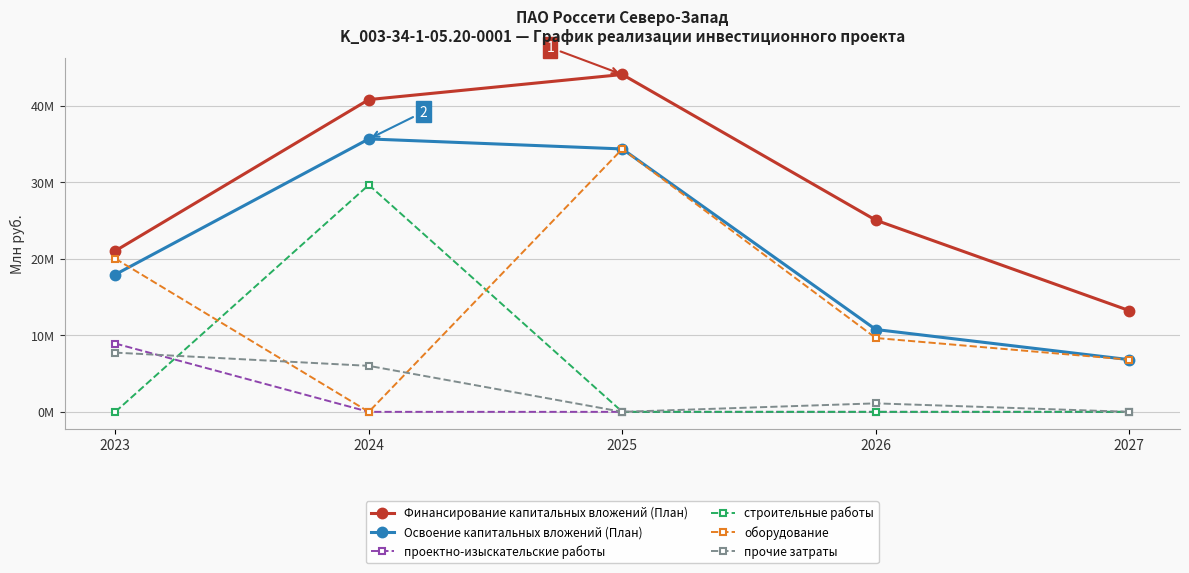

What is the total value across all series at 2025?

112.8